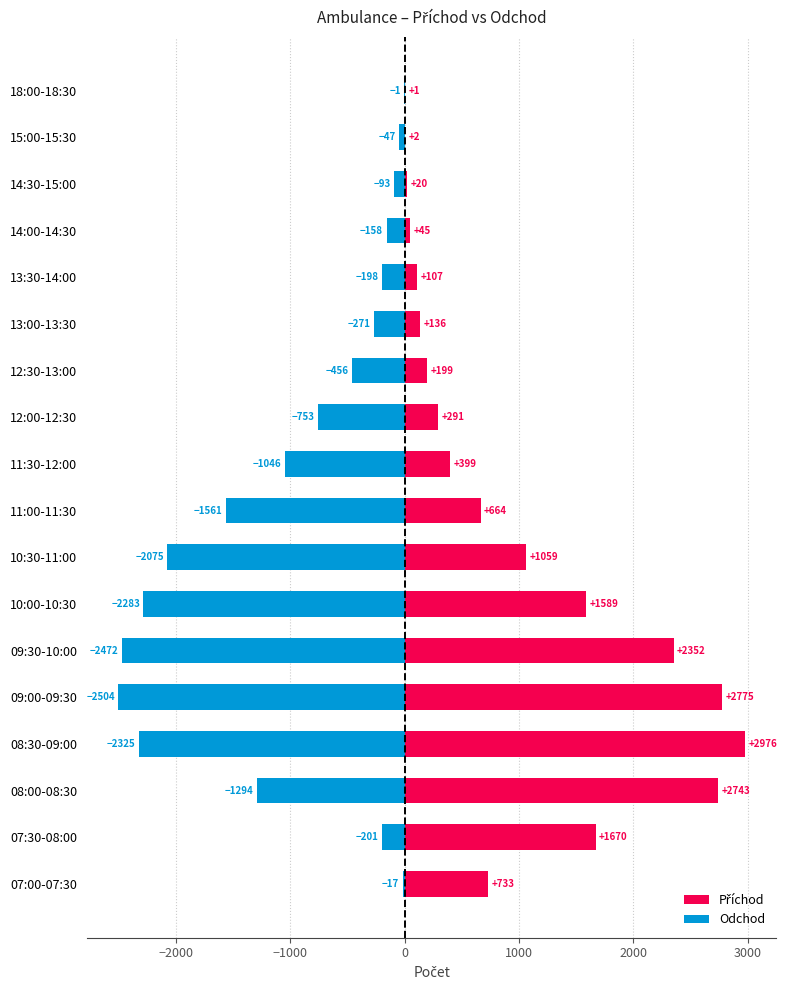

What are all the series names shown in the legend?

Příchod, Odchod